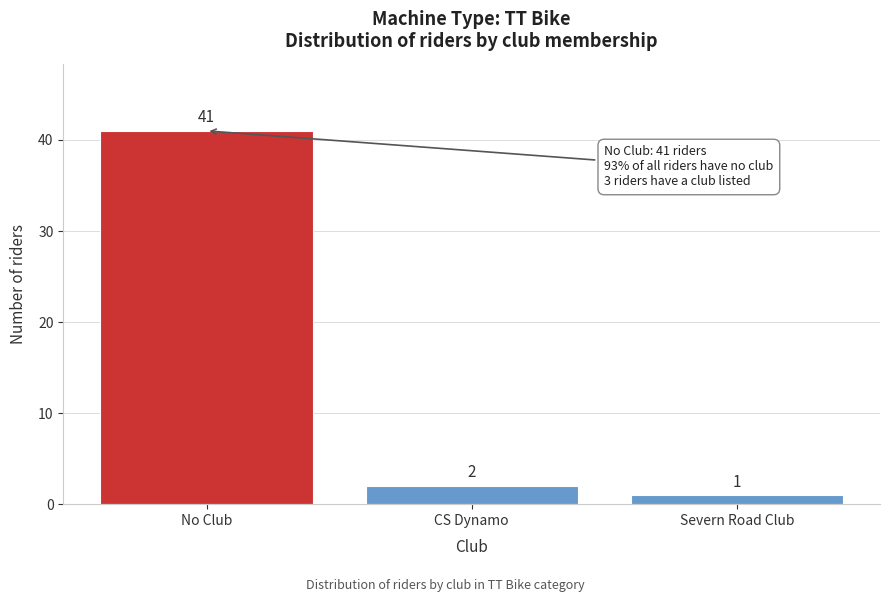

Reading left to right, what are all the values shown in this chart?

41	2	1